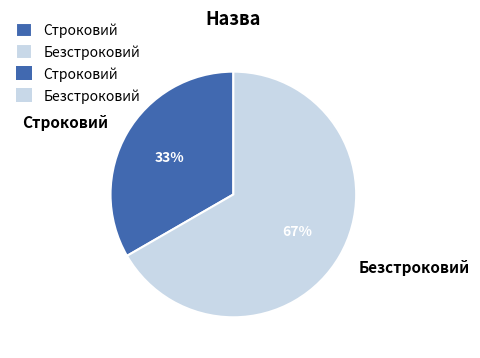

To the nearest percent, what is the combined percentage of Строковий and Безстроковий?

100%